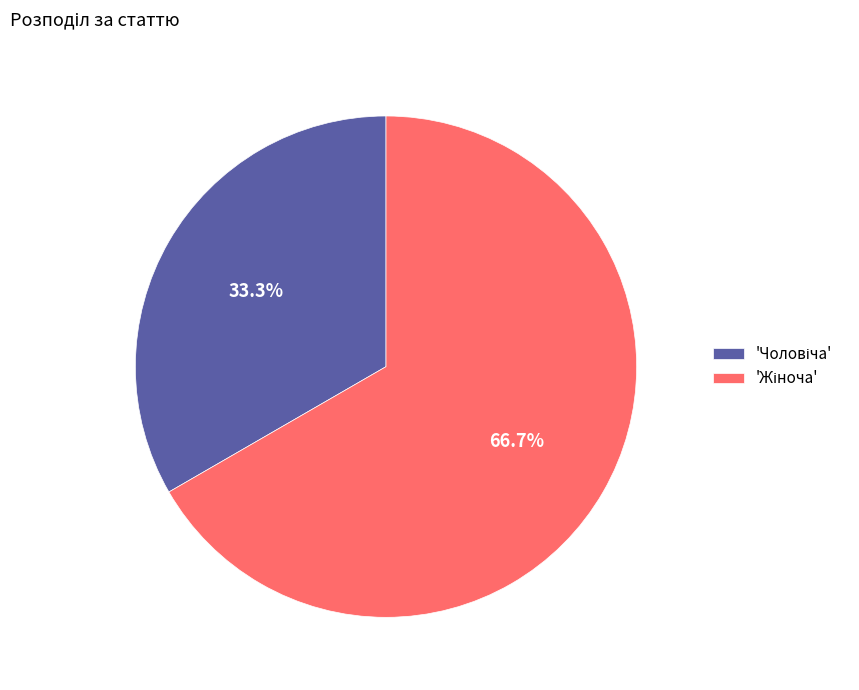

How many segments does this pie chart have?

2